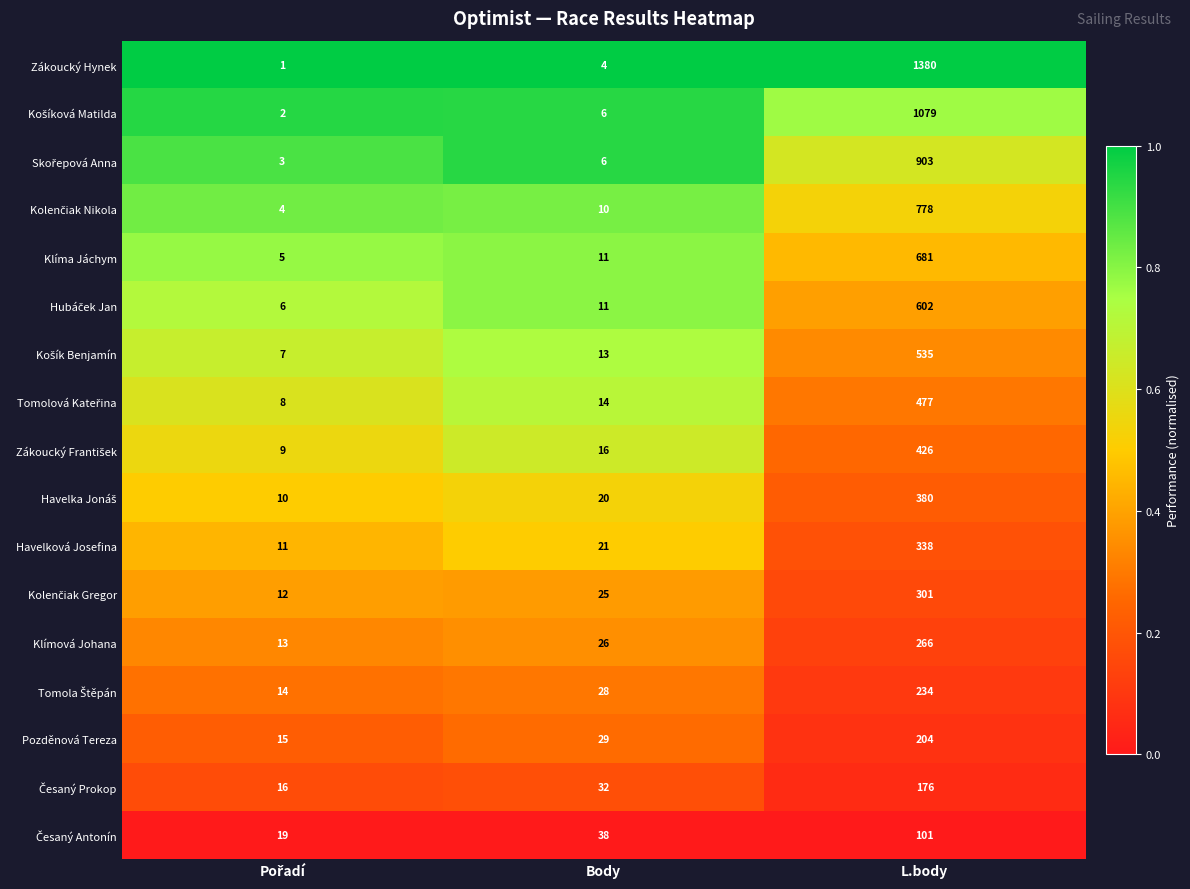

The value of Pozděnová Tereza at L.body is 309. True or false?

False